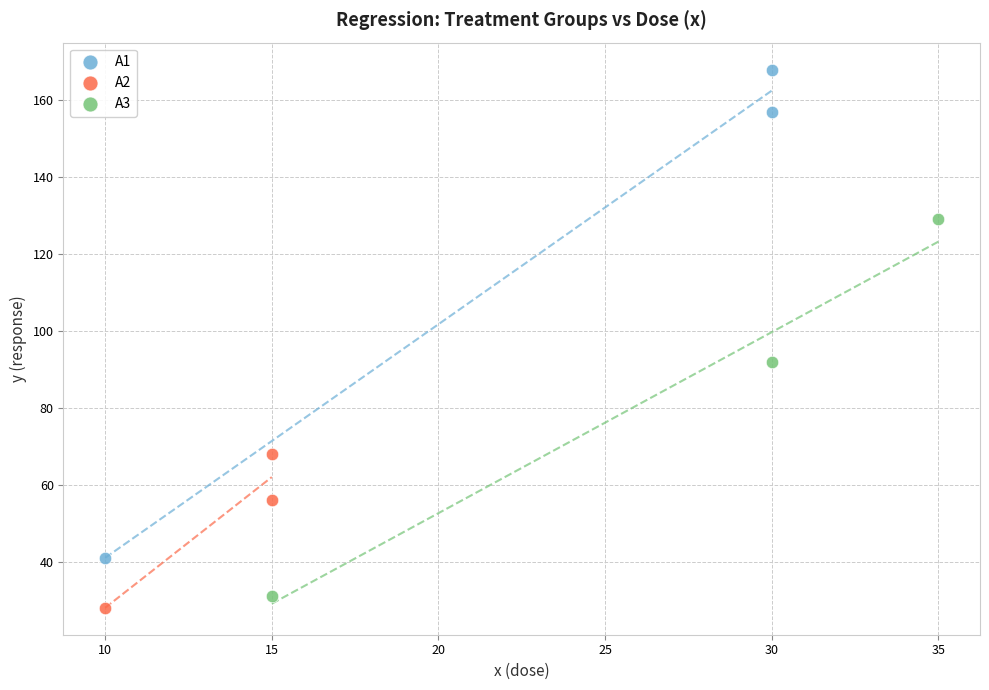

Which series has the largest Y range (max minus min)?

A1